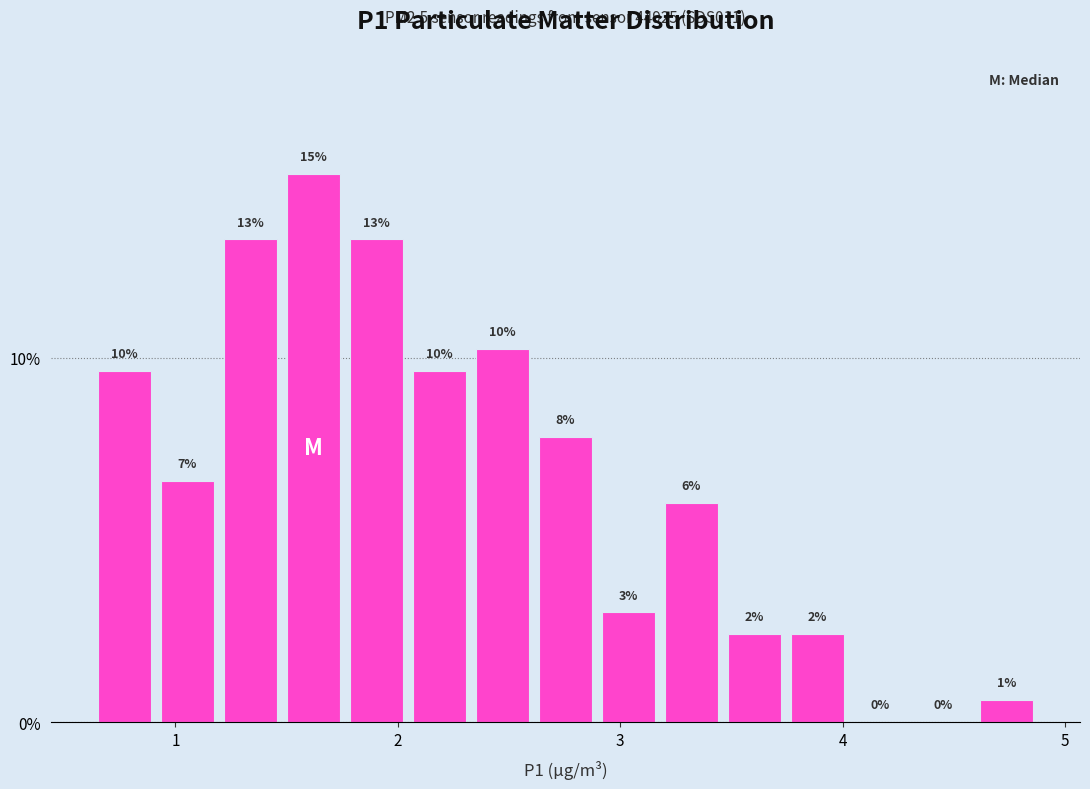

Around what value on the x-axis is the tallest bar? Give the approximate position of its centre, as read against the axis.

1.6